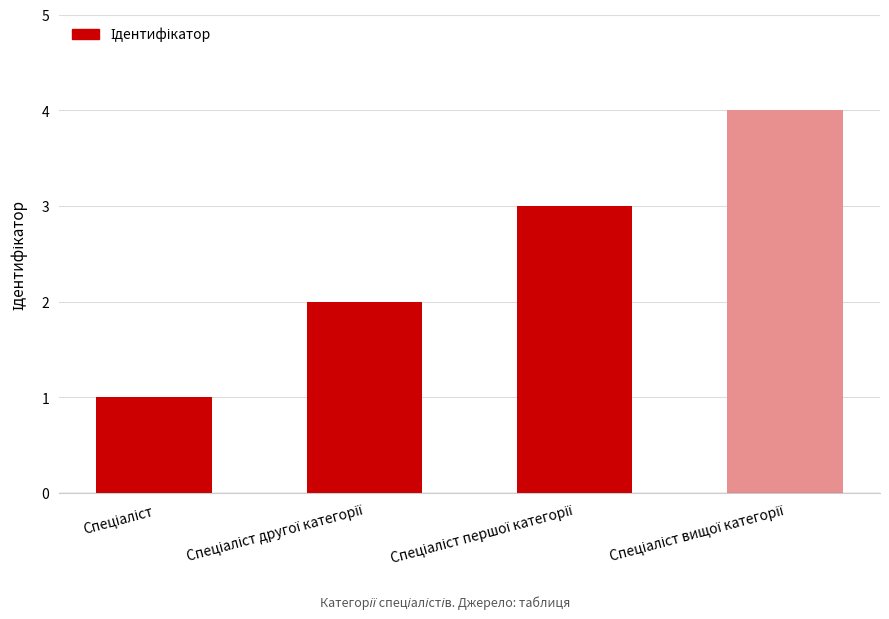

What is the difference between the maximum and minimum values?

3